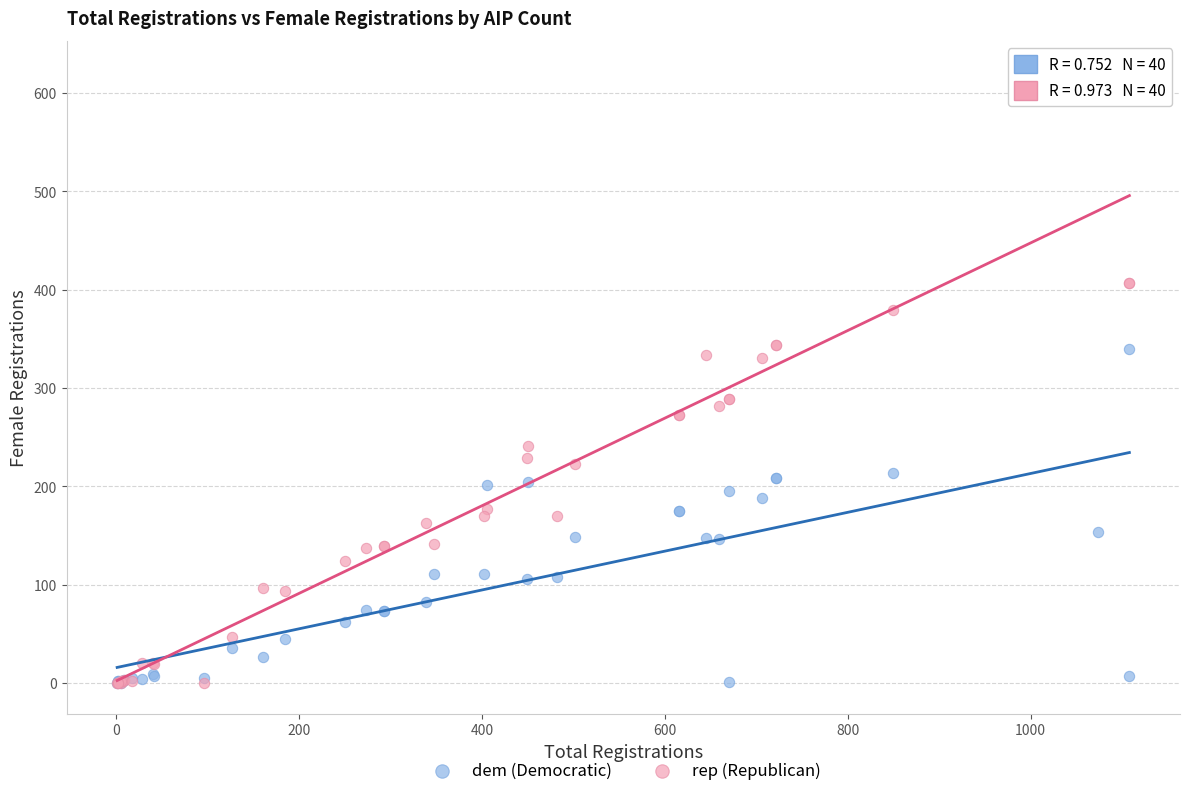

What are all the series names shown in the legend?

dem (Democratic), rep (Republican)